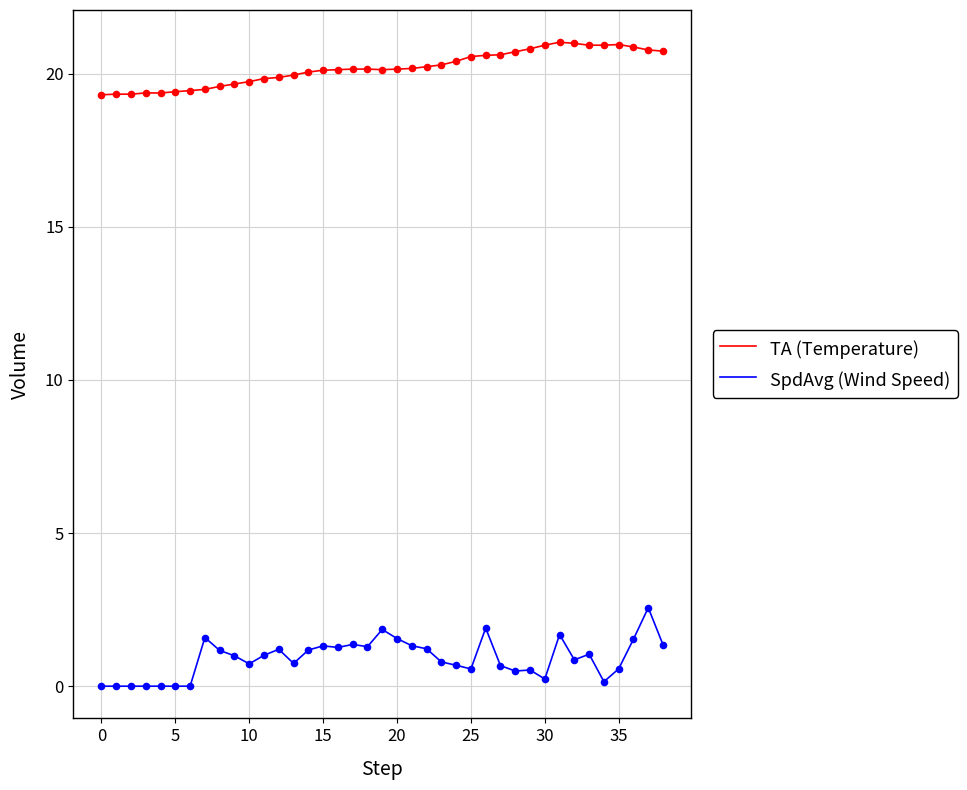

Which series has the largest range (max minus min)?

SpdAvg (Wind Speed)